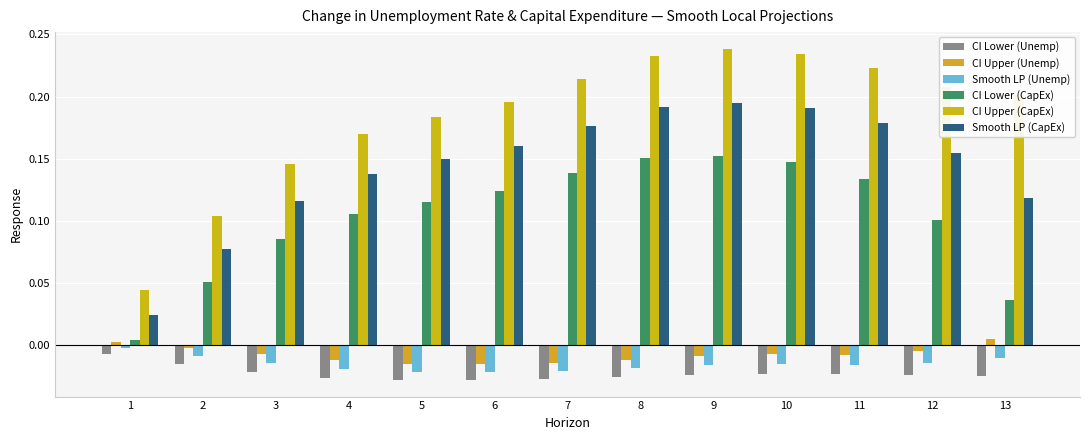

List the series in order of their peak value, highest first.

CI Upper (CapEx), Smooth LP (CapEx), CI Lower (CapEx), CI Upper (Unemp), Smooth LP (Unemp), CI Lower (Unemp)